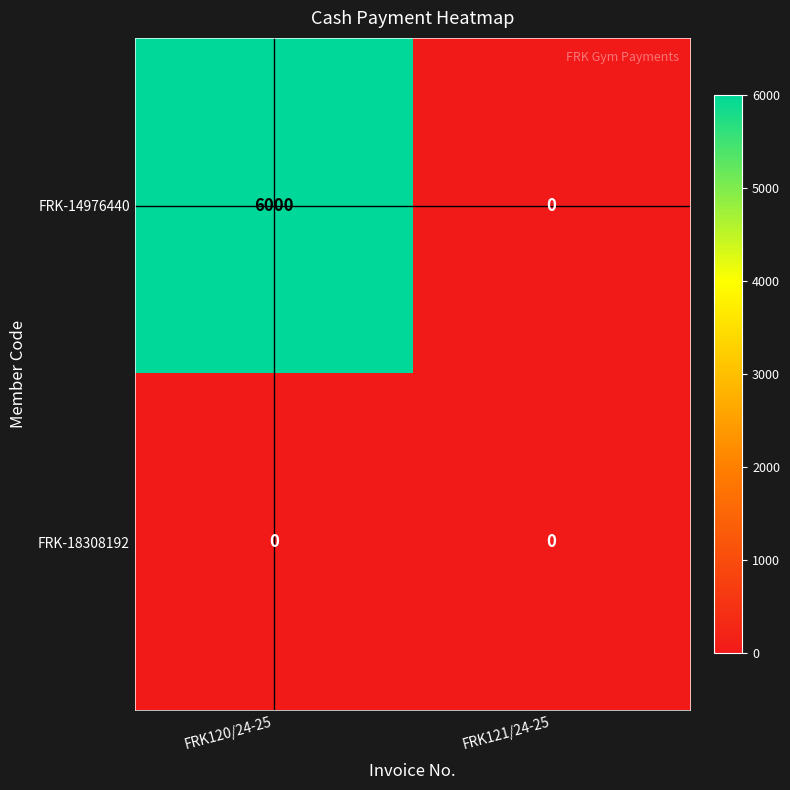

List the series in order of their peak value, lowest first.

FRK-18308192, FRK-14976440